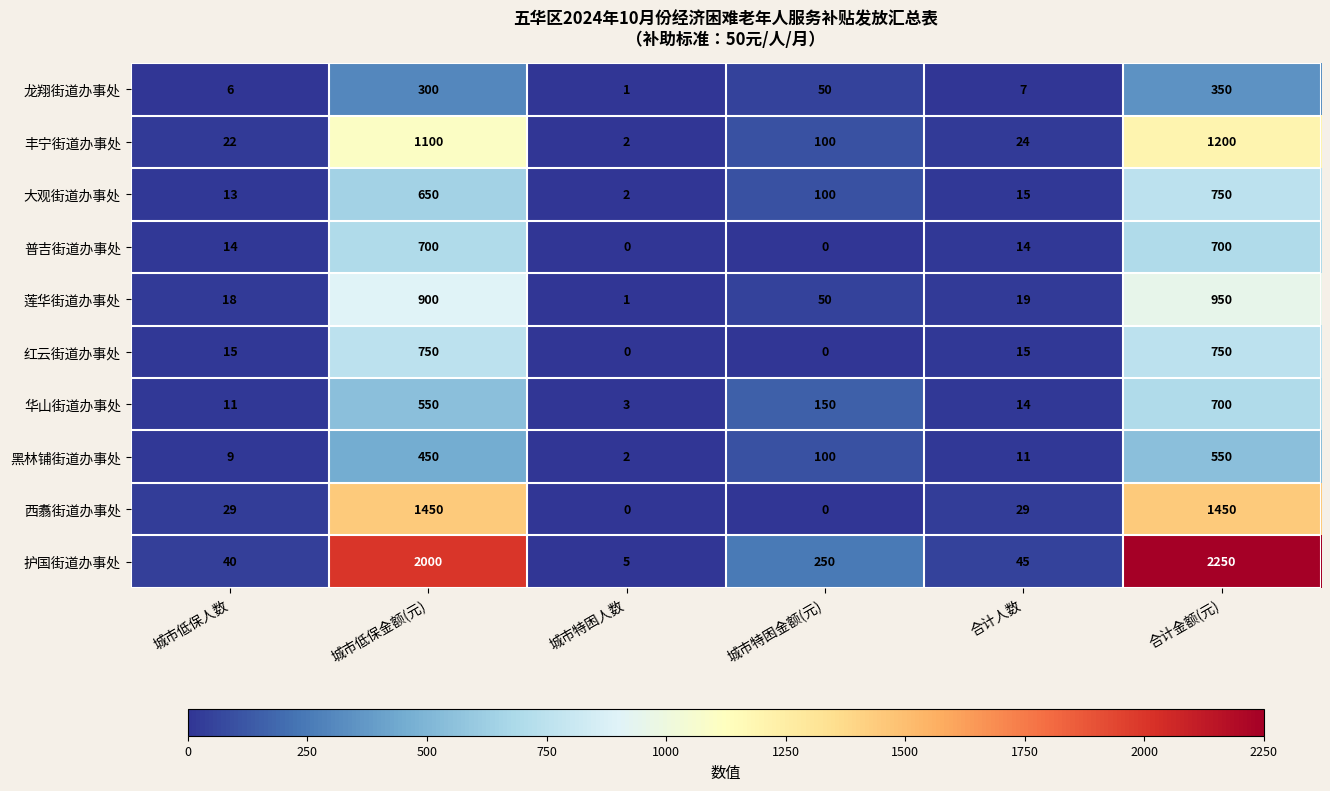

What value does the 护国街道办事处 series have at 城市低保金额(元), to the nearest 100?

2000